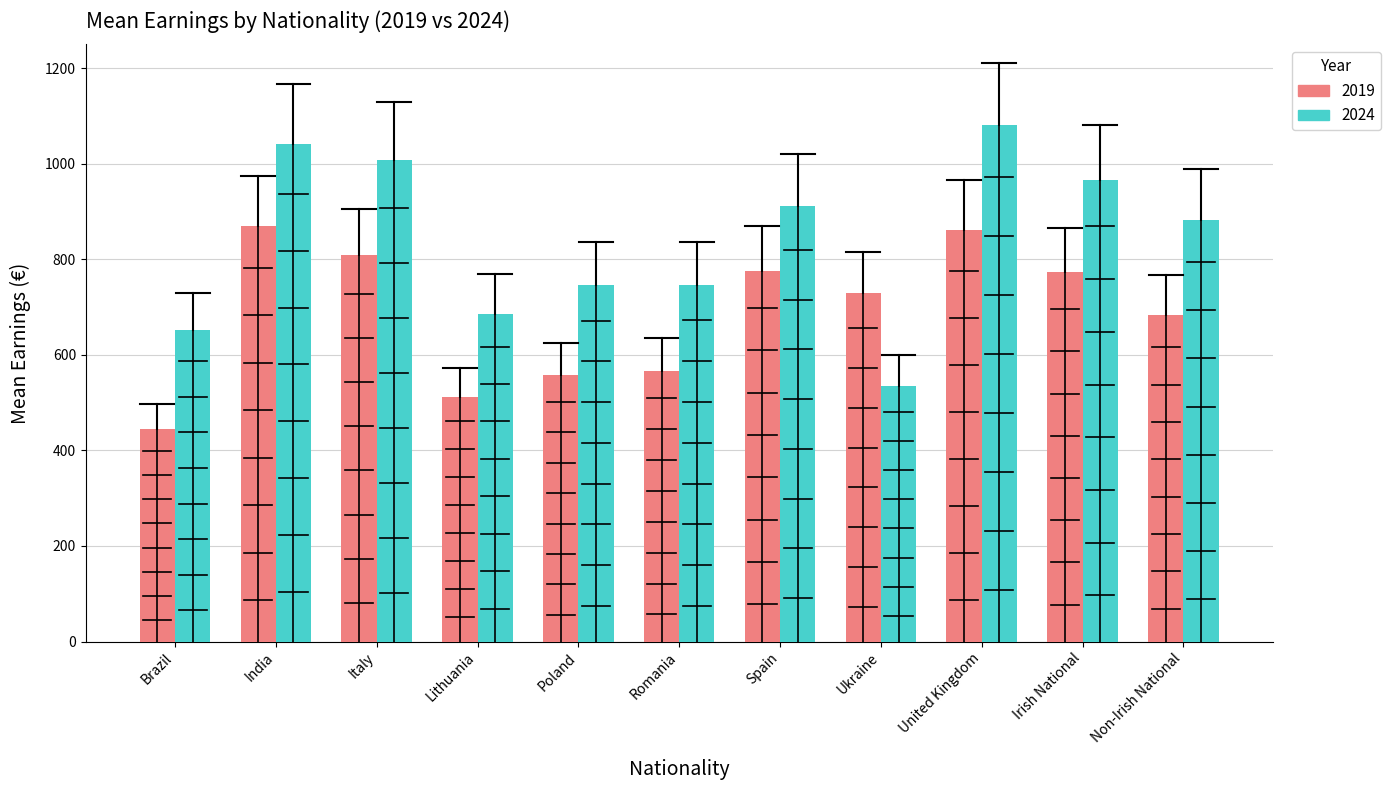

What is the label of the 3rd bar from the left?

Italy